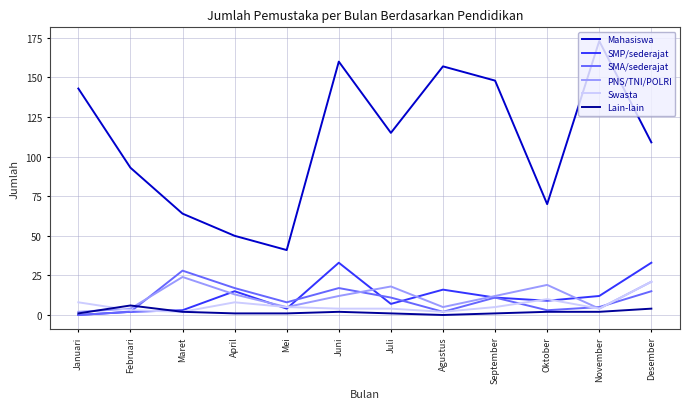

Is it true that PNS/TNI/POLRI equals 12 at September?

True